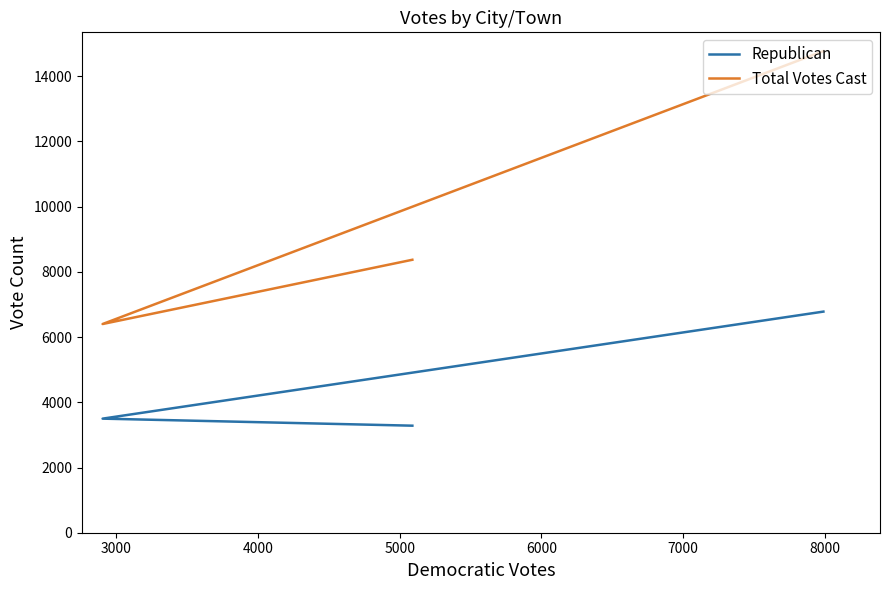

How many data points in Total Votes Cast are above 8372?

1